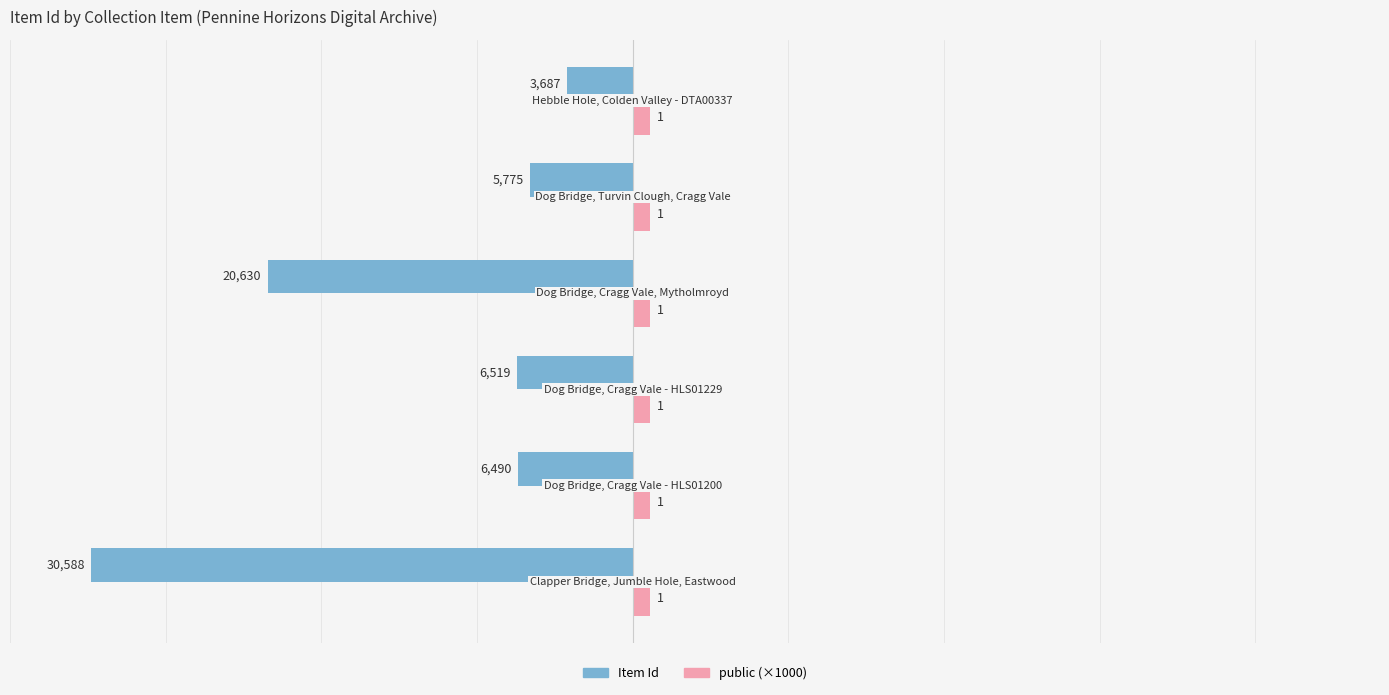

What are all the series names shown in the legend?

Item Id, public (×1000)